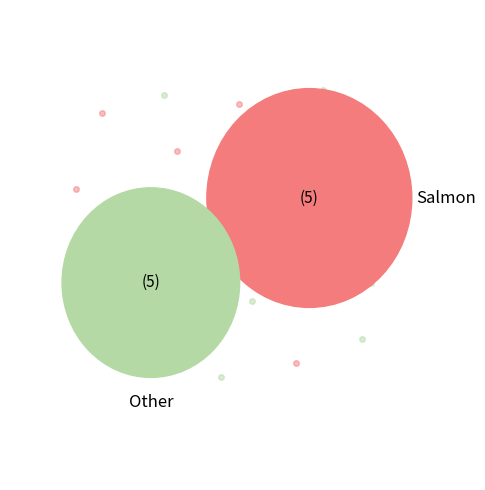

Count the number of slices in the pie.

10